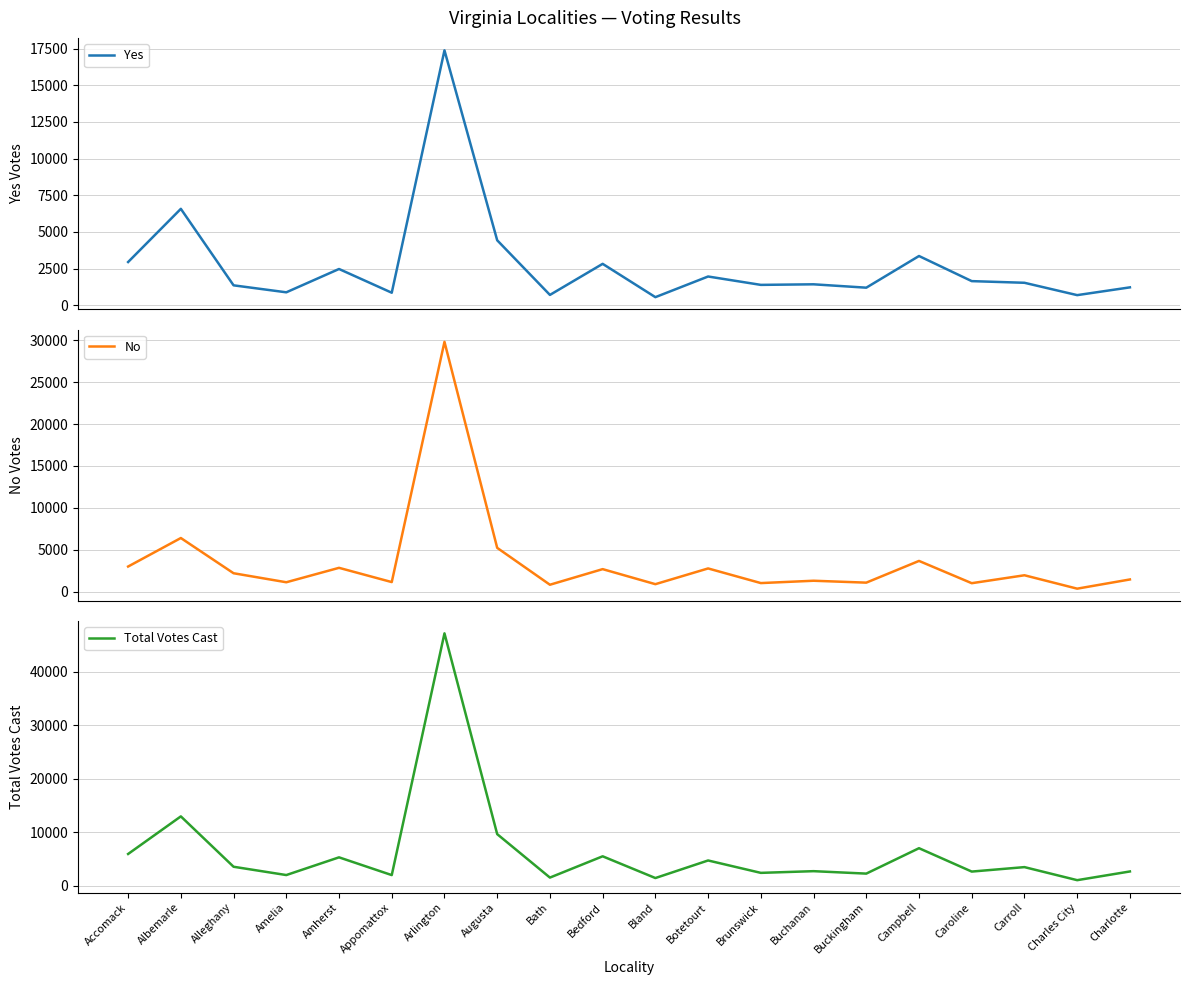

How many data points in No are above 1939?

9